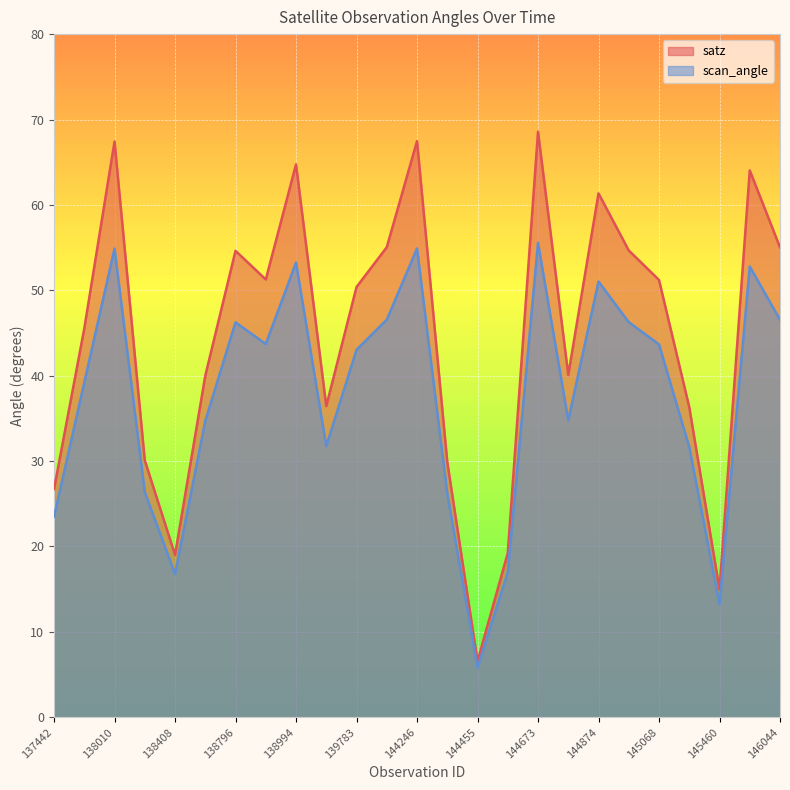

How many values in the scan_angle series exceed 43?

13